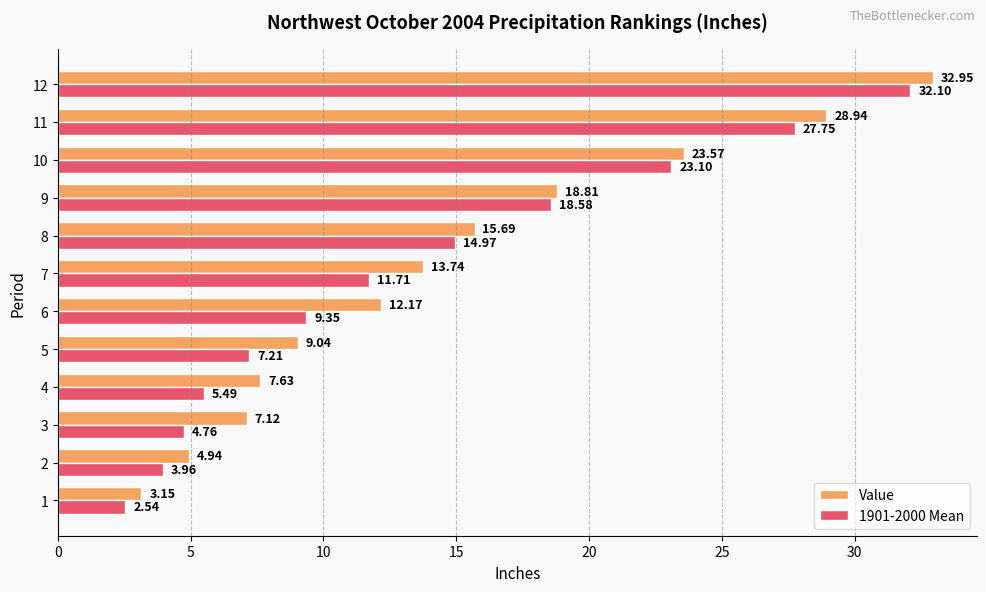

What is the total value across all series at 9?

37.4